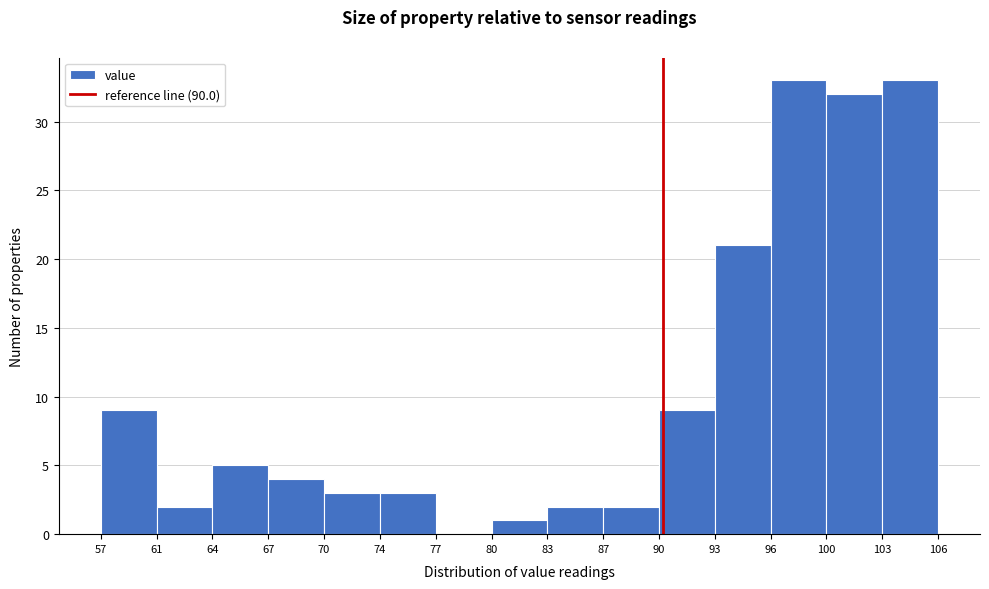

Reading left to right, list every bar in this chart as the range it spans on the x-axis followed by its height. The values are not printed on the chart, so give them approximately, as read against the axis.

57 to 61: 9
61 to 64: 2
64 to 67: 5
67 to 70: 4
70 to 74: 3
74 to 77: 3
77 to 80: 0
80 to 83: 1
83 to 87: 2
87 to 90: 2
90 to 93: 9
93 to 96: 21
96 to 100: 33
100 to 103: 32
103 to 106: 33